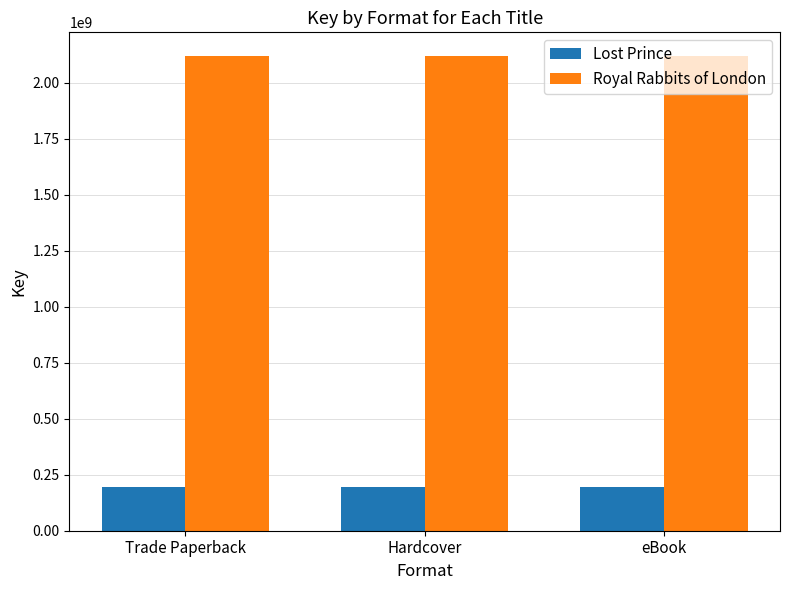

Reading left to right, extract all data points from this chart.

Lost Prince: 195668668	195668668	195668668
Royal Rabbits of London: 2119677483	2119677483	2119677483